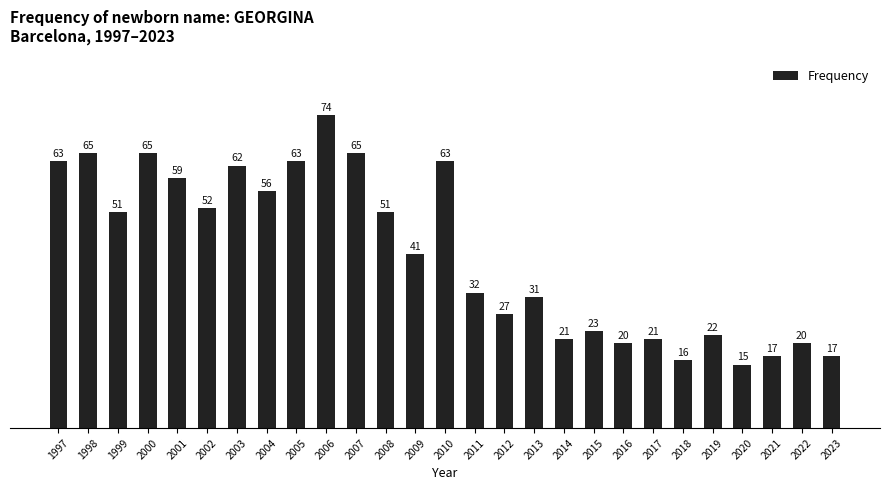

Reading right to left, transcribe all the data shown in this chart.

2023=17	2022=20	2021=17	2020=15	2019=22	2018=16	2017=21	2016=20	2015=23	2014=21	2013=31	2012=27	2011=32	2010=63	2009=41	2008=51	2007=65	2006=74	2005=63	2004=56	2003=62	2002=52	2001=59	2000=65	1999=51	1998=65	1997=63